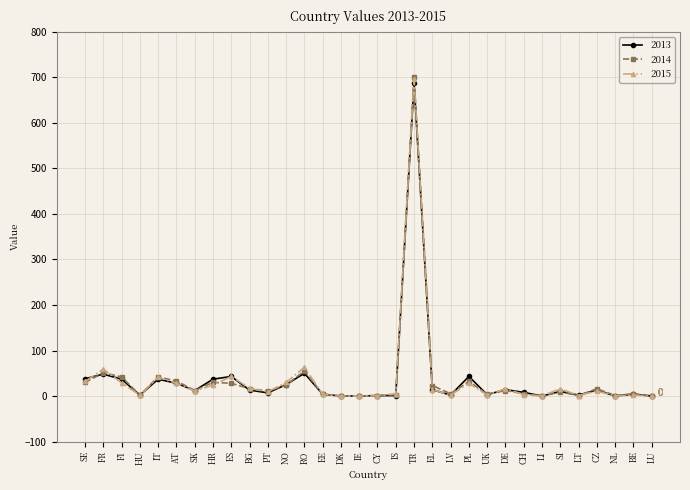

Does the chart have visible grid lines?

Yes